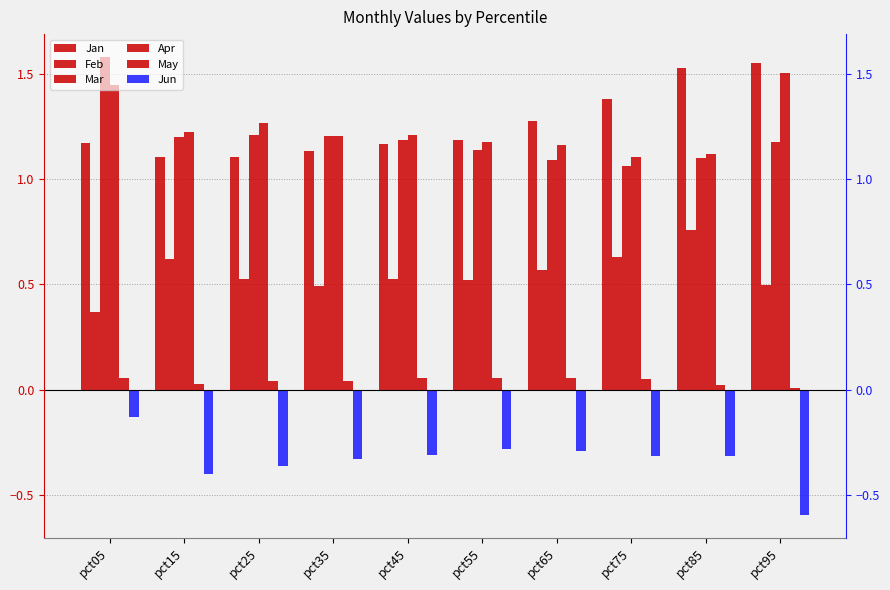

Reading left to right, list all the values displayed in this chart.

Jan: 1.2	1.1	1.1	1.1	1.2	1.2	1.3	1.4	1.5	1.6
Feb: 0.4	0.6	0.5	0.5	0.5	0.5	0.6	0.6	0.8	0.5
Mar: 1.6	1.2	1.2	1.2	1.2	1.1	1.1	1.1	1.1	1.2
Apr: 1.4	1.2	1.3	1.2	1.2	1.2	1.2	1.1	1.1	1.5
May: 0.1	0.0	0.0	0.0	0.1	0.1	0.1	0.1	0.0	0.0
Jun: -0.1	-0.4	-0.4	-0.3	-0.3	-0.3	-0.3	-0.3	-0.3	-0.6